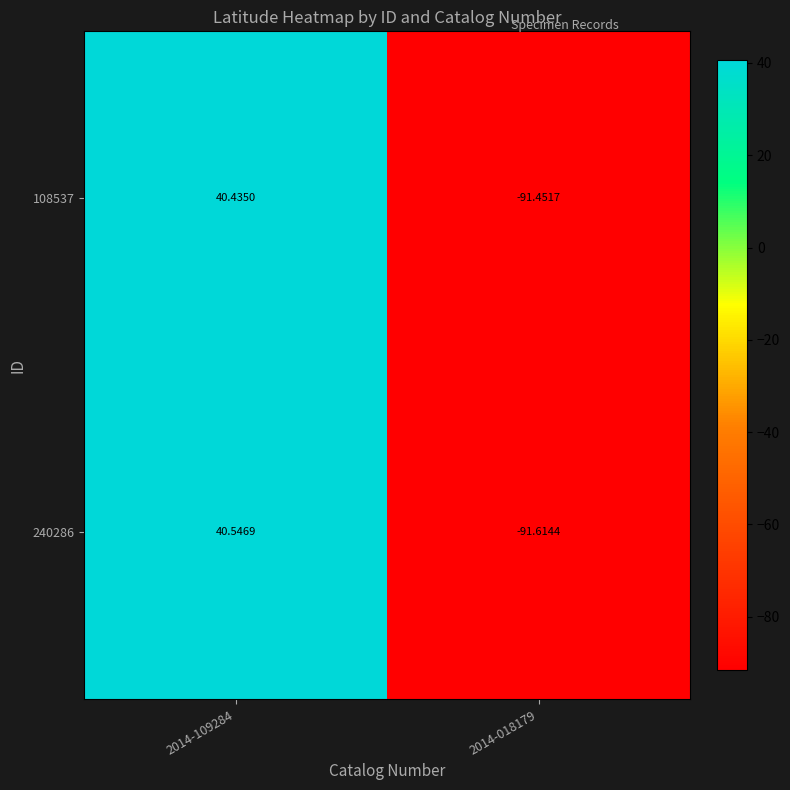

Which series has the widest spread of values?

240286